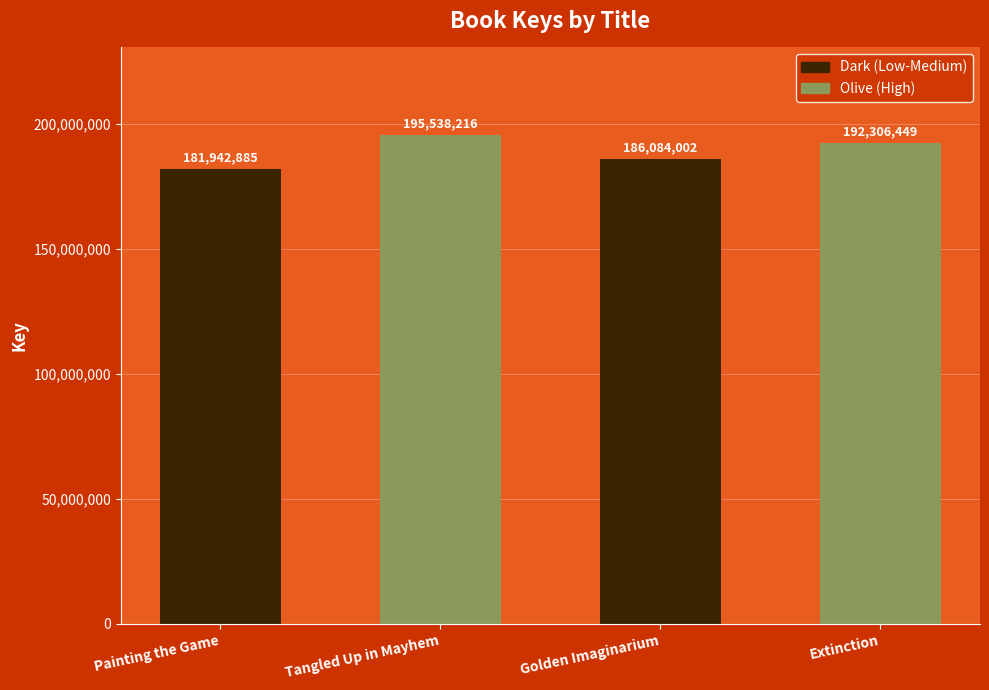

Reading left to right, list all the values displayed in this chart.

Painting the Game=181942885	Tangled Up in Mayhem=195538216	Golden Imaginarium=186084002	Extinction=192306449